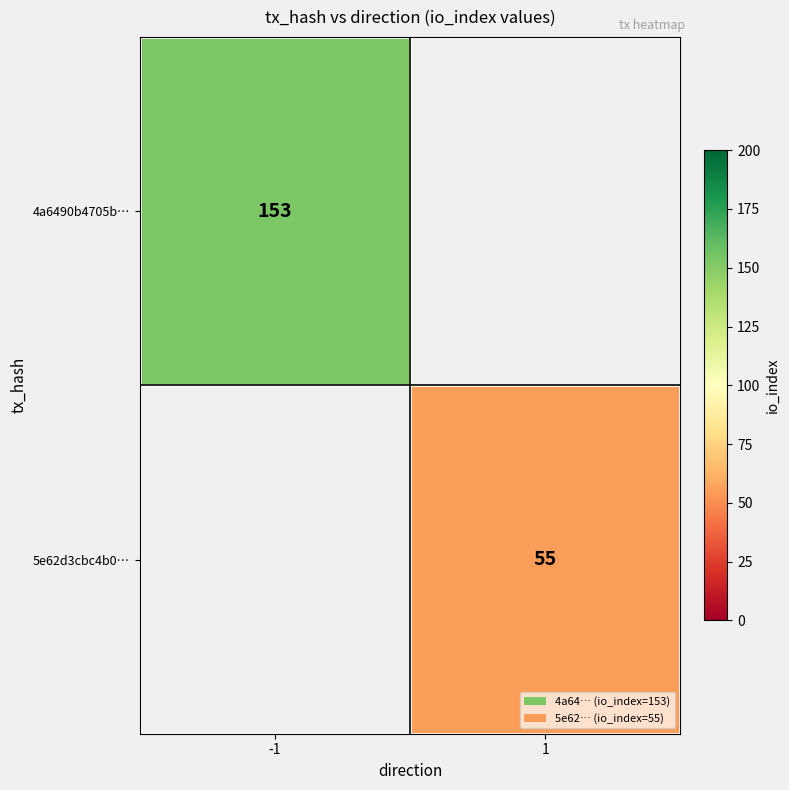

Is it true that 4a6490b4705b… equals 257 at -1?

False